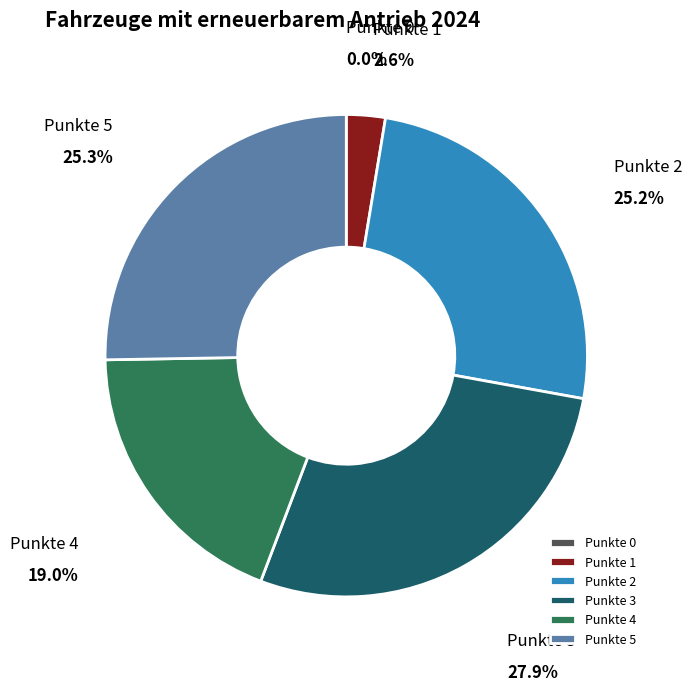

Between Punkte 3 and Punkte 1, which is larger?

Punkte 3